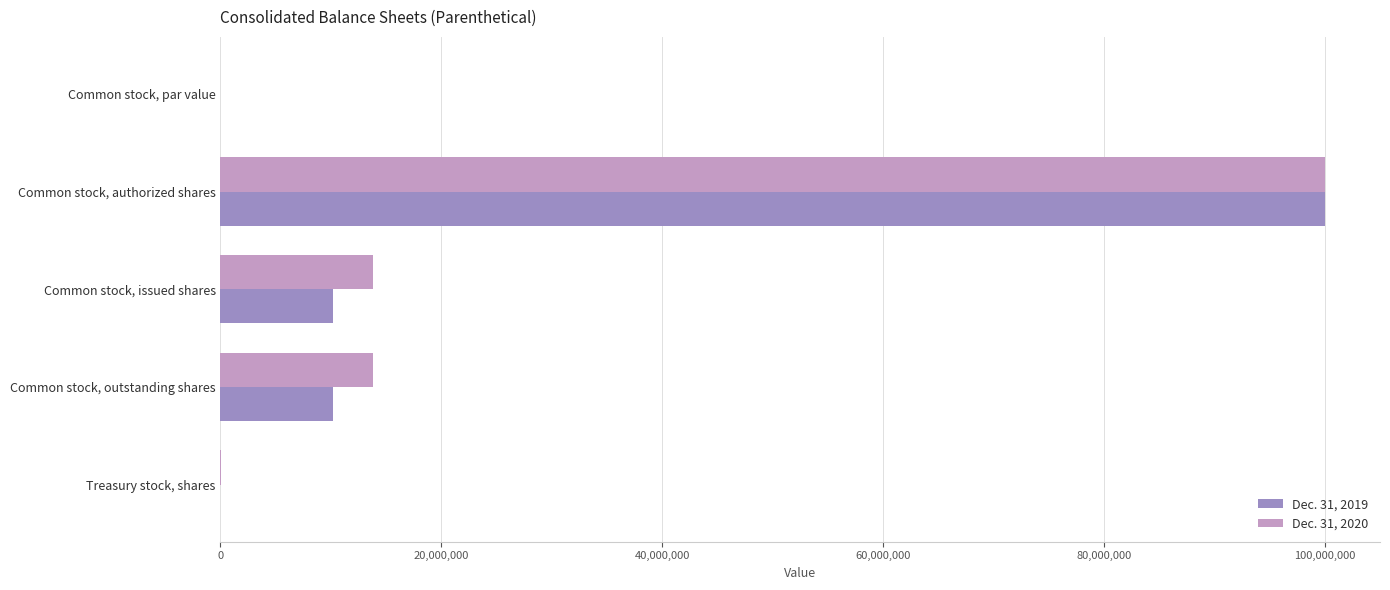

The value of Dec. 31, 2020 at Common stock, authorized shares is 55123081. True or false?

False